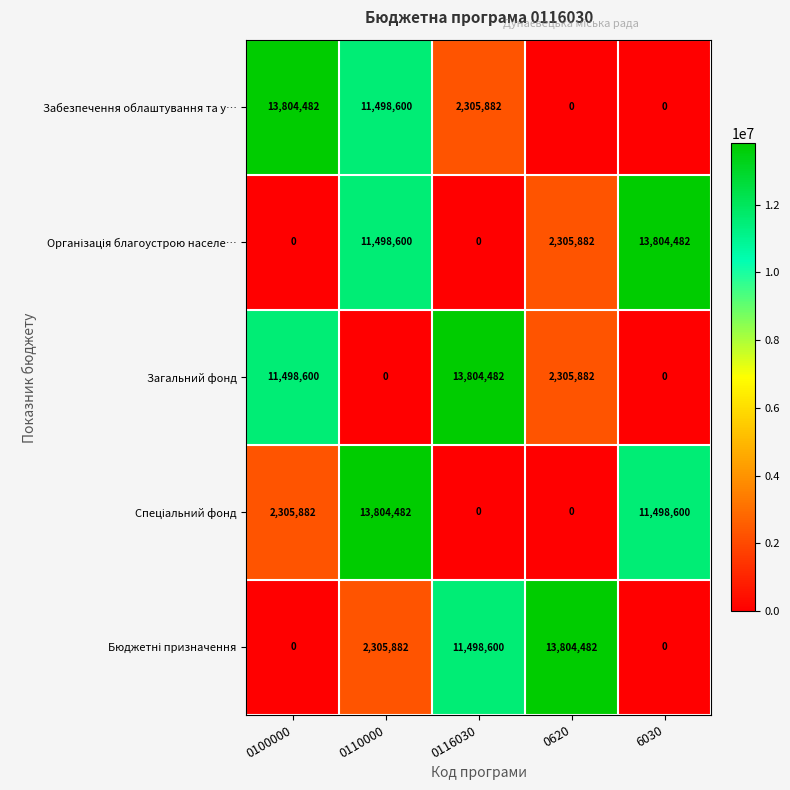

What is the total value across all series at 0116030?

27608964